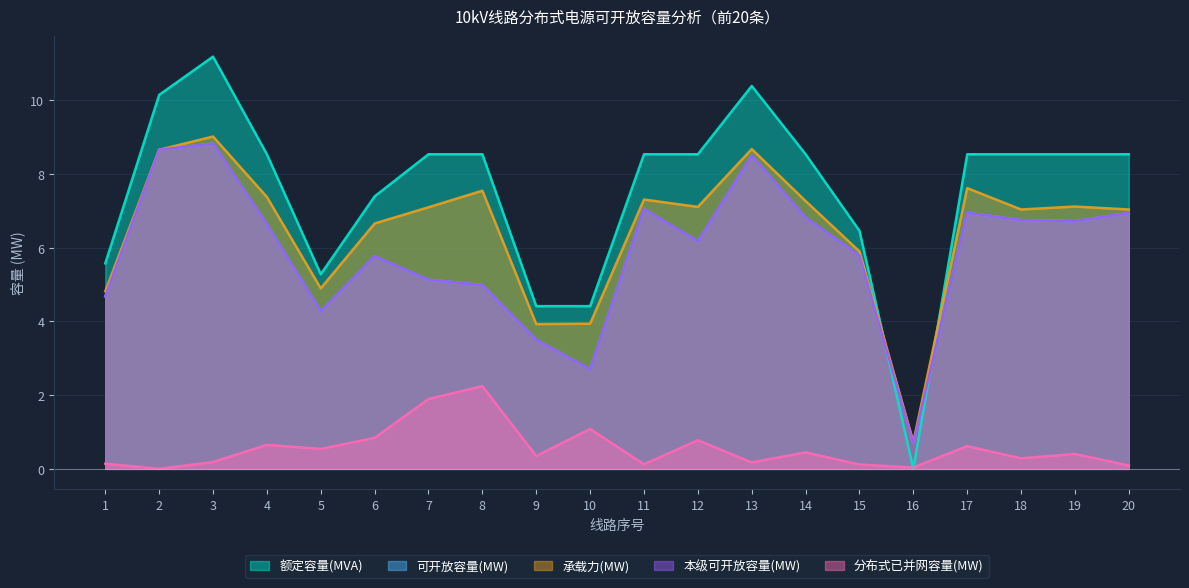

At which label is 分布式已并网容量(MW) closest to 1?

10